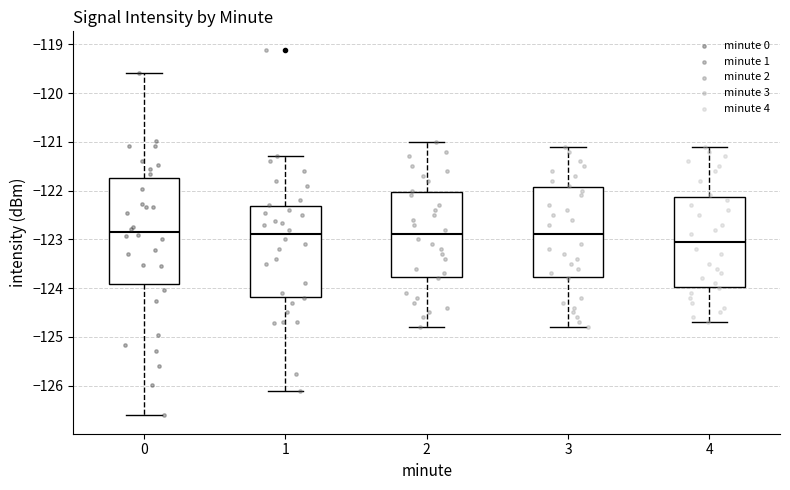

Reading left to right, transcribe this box plot: for each box, give where its median line is, the range the box spans, and where its two whiskers end, as read against the y-axis. The values are not printed on the chart, so give them approximately, as read against the axis.

0: median -122.8, box -123.9 to -121.7, whiskers -126.6 to -119.6
1: median -122.9, box -124.2 to -122.3, whiskers -126.1 to -121.3
2: median -122.9, box -123.8 to -122.0, whiskers -124.8 to -121.0
3: median -122.9, box -123.8 to -121.9, whiskers -124.8 to -121.1
4: median -123.0, box -124.0 to -122.1, whiskers -124.7 to -121.1